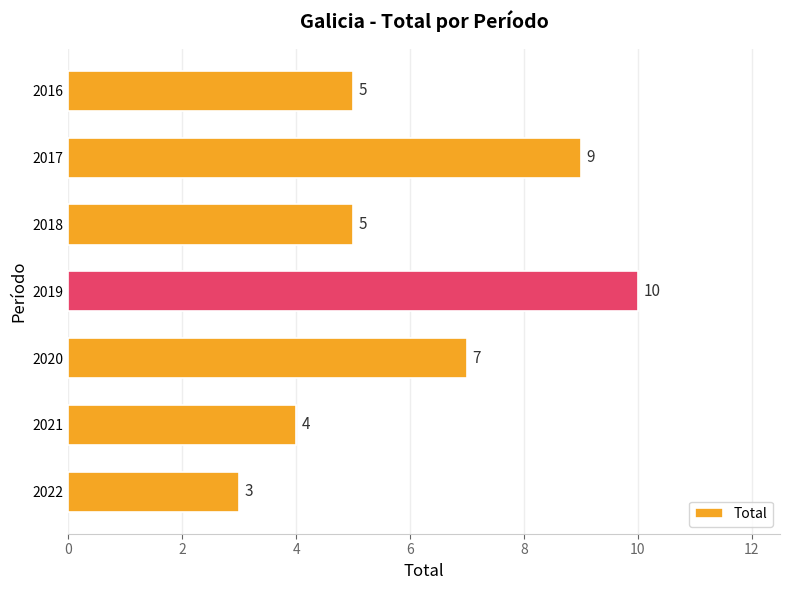

The chart shows a value of 5 at 2016. True or false?

True